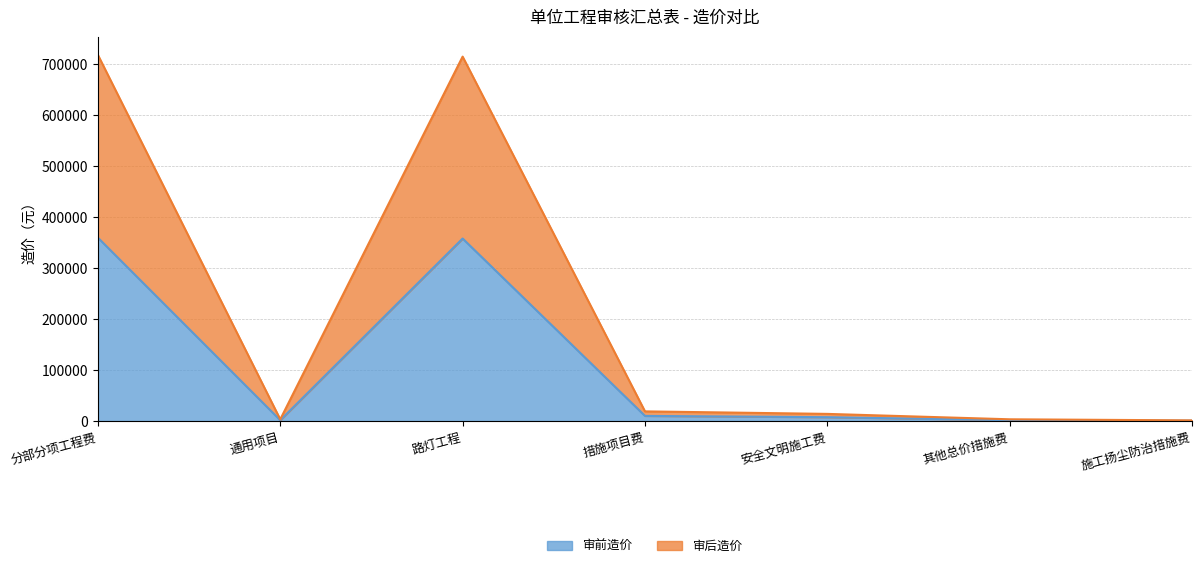

Which series has the largest total across all categories?

审后造价